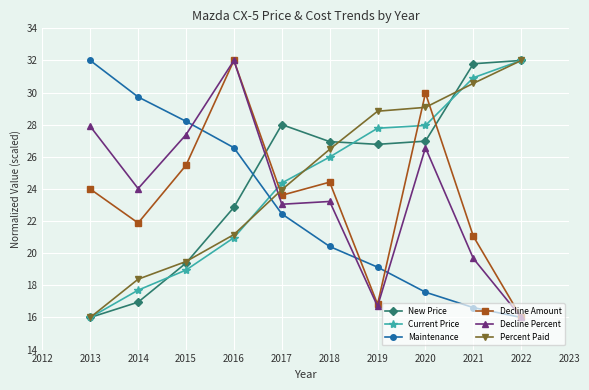

Which category has the highest value in the Maintenance series?

2013